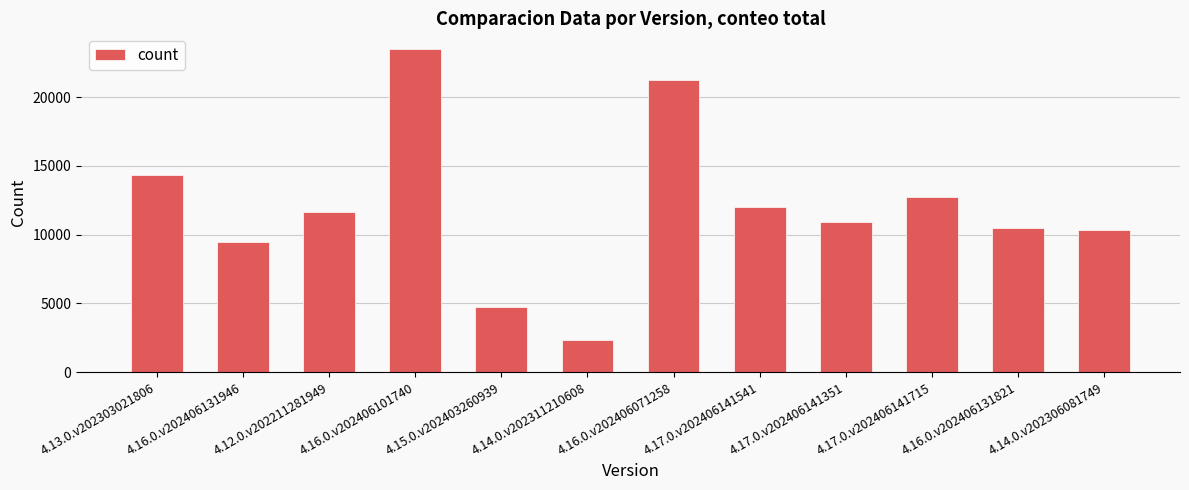

What is the label of the 9th bar from the left?

4.17.0.v202406141351